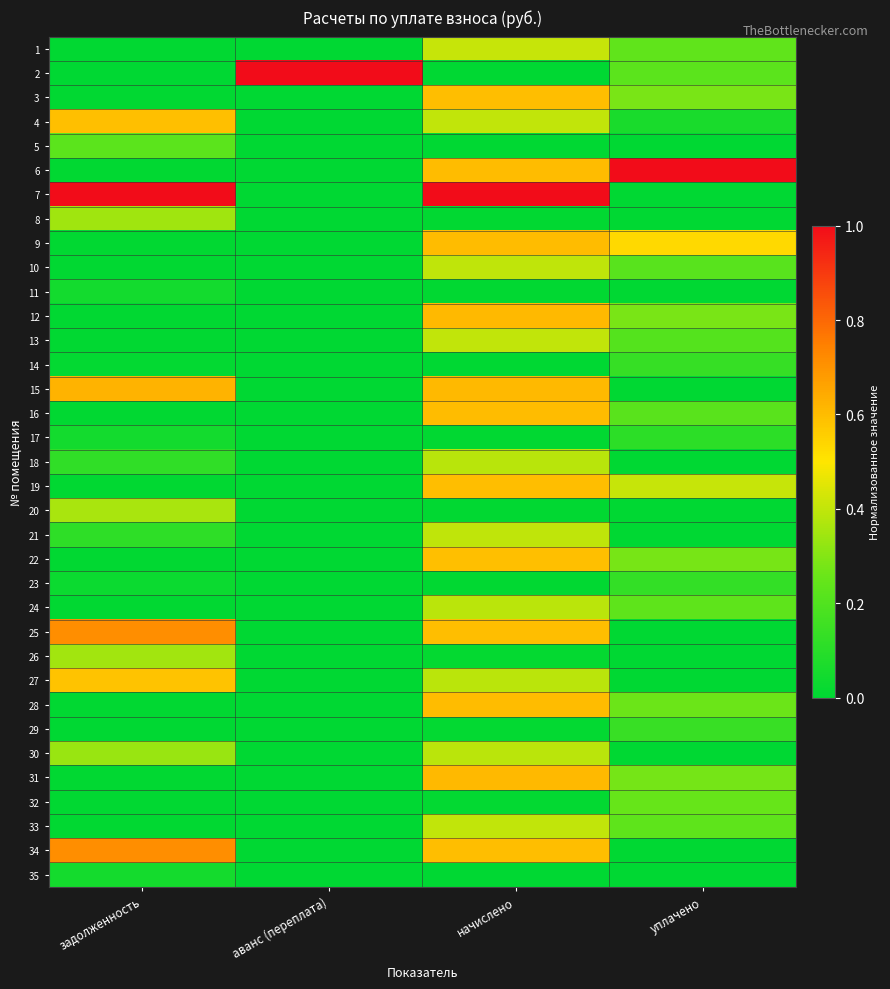

Reading left to right, list all the values displayed in this chart.

1: задолженность=0.0	аванс (переплата)=0.0	начислено=0.4	уплачено=0.2
2: задолженность=0.0	аванс (переплата)=1.0	начислено=0.0	уплачено=0.2
3: задолженность=0.0	аванс (переплата)=0.0	начислено=0.6	уплачено=0.3
4: задолженность=0.6	аванс (переплата)=0.0	начислено=0.4	уплачено=0.1
5: задолженность=0.2	аванс (переплата)=0.0	начислено=0.0	уплачено=0.0
6: задолженность=0.0	аванс (переплата)=0.0	начислено=0.6	уплачено=1.0
7: задолженность=1.0	аванс (переплата)=0.0	начислено=1.0	уплачено=0.0
8: задолженность=0.3	аванс (переплата)=0.0	начислено=0.0	уплачено=0.0
9: задолженность=0.0	аванс (переплата)=0.0	начислено=0.6	уплачено=0.5
10: задолженность=0.0	аванс (переплата)=0.0	начислено=0.4	уплачено=0.2
11: задолженность=0.0	аванс (переплата)=0.0	начислено=0.0	уплачено=0.0
12: задолженность=0.0	аванс (переплата)=0.0	начислено=0.6	уплачено=0.3
13: задолженность=0.0	аванс (переплата)=0.0	начислено=0.4	уплачено=0.2
14: задолженность=0.0	аванс (переплата)=0.0	начислено=0.0	уплачено=0.1
15: задолженность=0.6	аванс (переплата)=0.0	начислено=0.6	уплачено=0.0
16: задолженность=0.0	аванс (переплата)=0.0	начислено=0.6	уплачено=0.2
17: задолженность=0.0	аванс (переплата)=0.0	начислено=0.0	уплачено=0.1
18: задолженность=0.1	аванс (переплата)=0.0	начислено=0.4	уплачено=0.0
19: задолженность=0.0	аванс (переплата)=0.0	начислено=0.6	уплачено=0.4
20: задолженность=0.4	аванс (переплата)=0.0	начислено=0.0	уплачено=0.0
21: задолженность=0.1	аванс (переплата)=0.0	начислено=0.4	уплачено=0.0
22: задолженность=0.0	аванс (переплата)=0.0	начислено=0.6	уплачено=0.3
23: задолженность=0.0	аванс (переплата)=0.0	начислено=0.0	уплачено=0.1
24: задолженность=0.0	аванс (переплата)=0.0	начислено=0.4	уплачено=0.2
25: задолженность=0.7	аванс (переплата)=0.0	начислено=0.6	уплачено=0.0
26: задолженность=0.4	аванс (переплата)=0.0	начислено=0.0	уплачено=0.0
27: задолженность=0.6	аванс (переплата)=0.0	начислено=0.4	уплачено=0.0
28: задолженность=0.0	аванс (переплата)=0.0	начислено=0.6	уплачено=0.3
29: задолженность=0.0	аванс (переплата)=0.0	начислено=0.0	уплачено=0.1
30: задолженность=0.3	аванс (переплата)=0.0	начислено=0.4	уплачено=0.0
31: задолженность=0.0	аванс (переплата)=0.0	начислено=0.6	уплачено=0.3
32: задолженность=0.0	аванс (переплата)=0.0	начислено=0.0	уплачено=0.3
33: задолженность=0.0	аванс (переплата)=0.0	начислено=0.4	уплачено=0.2
34: задолженность=0.7	аванс (переплата)=0.0	начислено=0.6	уплачено=0.0
35: задолженность=0.1	аванс (переплата)=0.0	начислено=0.0	уплачено=0.0